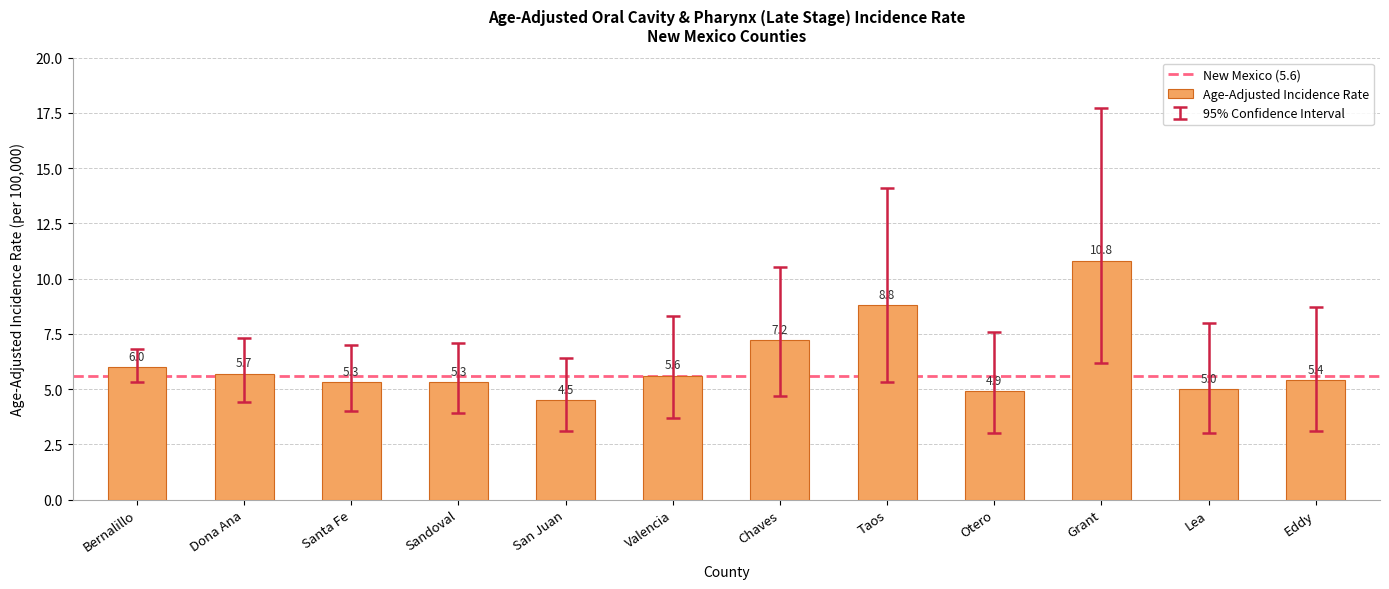

The chart shows a value of 2.0 at Santa Fe. True or false?

False